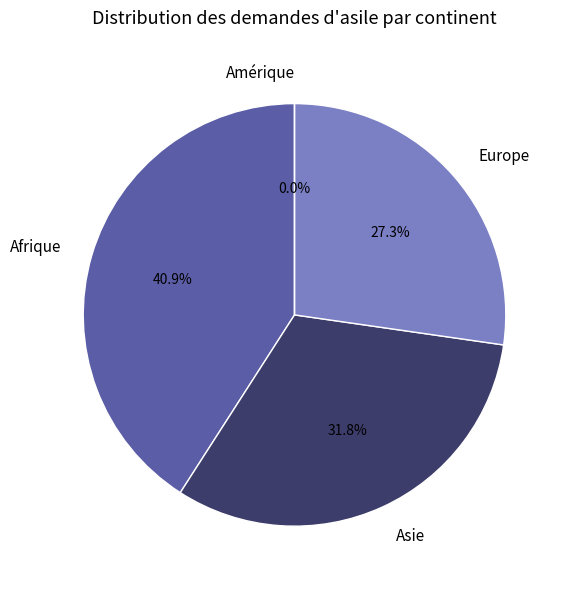

True or false: Amérique accounts for 1% of the total.

False